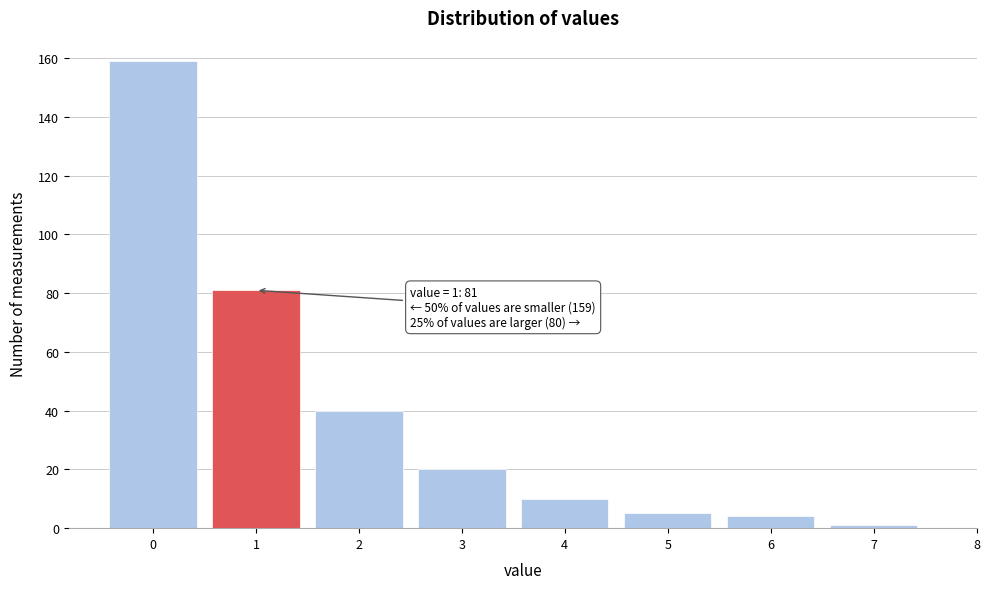

Which range on the x-axis has the tallest bar?

-0.5 to 0.5